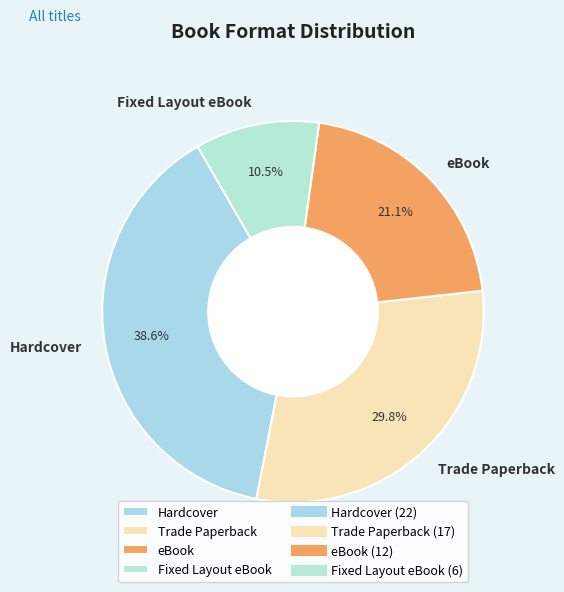

Is there a majority slice in this chart?

No